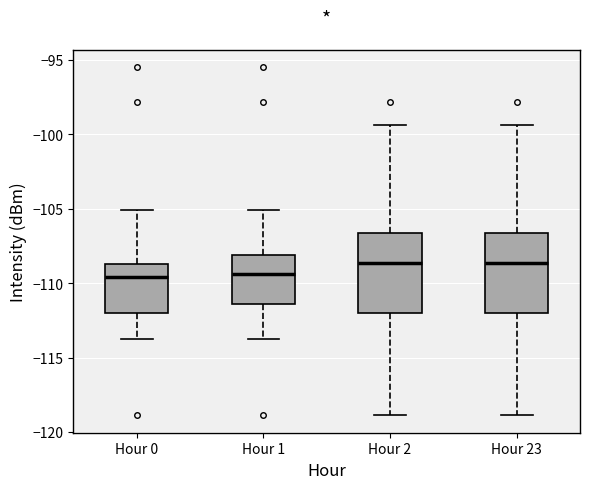

Reading left to right, transcribe this box plot: for each box, give where its median line is, the range the box spans, and where its two whiskers end, as read against the y-axis. The values are not printed on the chart, so give them approximately, as read against the axis.

Hour 0: median -109.5, box -112.0 to -108.5, whiskers -114.0 to -105.0
Hour 1: median -109.5, box -111.5 to -108.0, whiskers -114.0 to -105.0
Hour 2: median -108.5, box -112.0 to -106.5, whiskers -119.0 to -99.5
Hour 23: median -108.5, box -112.0 to -106.5, whiskers -119.0 to -99.5